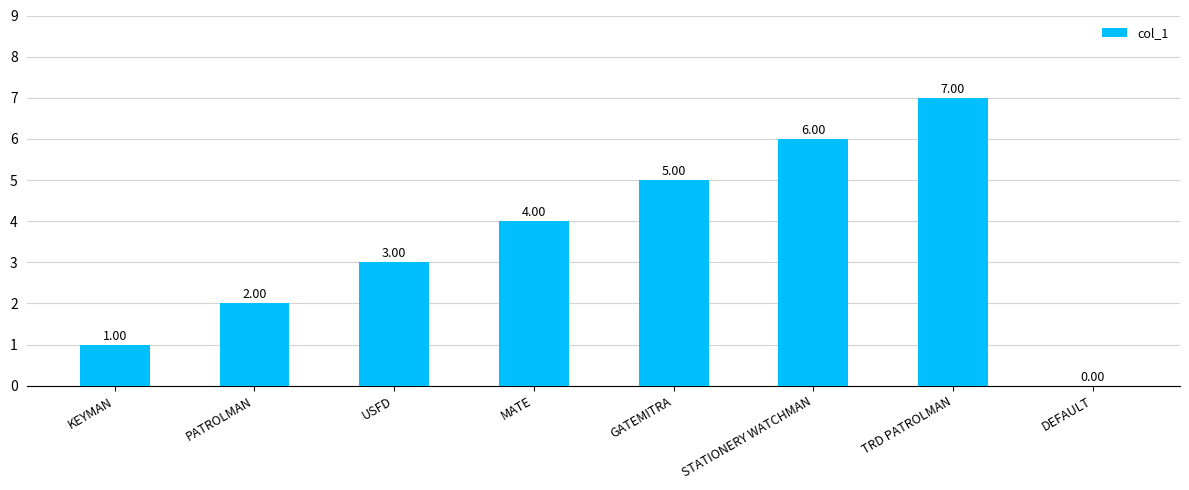

Which label corresponds to the largest value in the chart?

TRD PATROLMAN